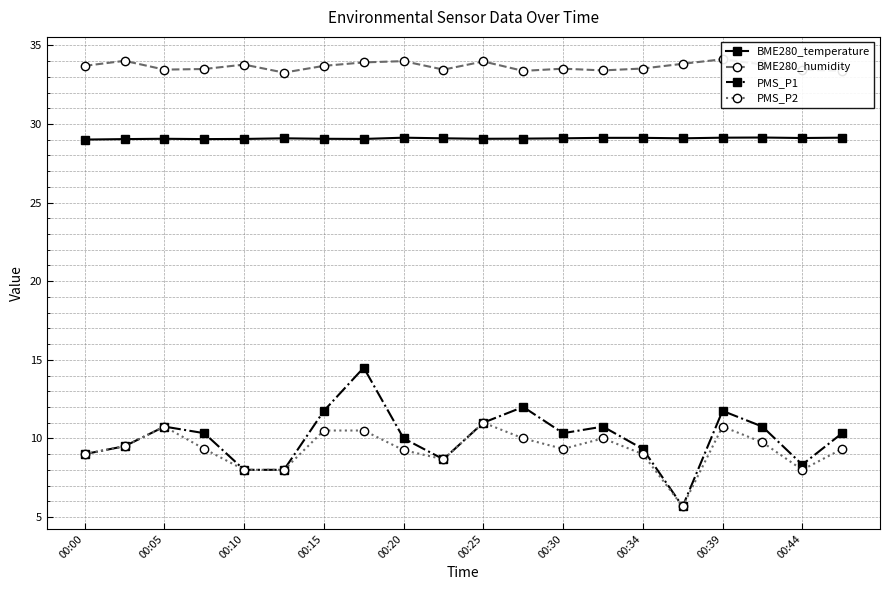

Reading left to right, list all the values displayed in this chart.

BME280_temperature: 29.0	29.0	29.1	29.0	29.1	29.1	29.1	29.1	29.1	29.1	29.1	29.1	29.1	29.1	29.1	29.1	29.1	29.1	29.1	29.1
BME280_humidity: 33.7	34.0	33.5	33.5	33.8	33.3	33.7	33.9	34.0	33.5	34.0	33.4	33.5	33.4	33.5	33.8	34.1	33.8	33.5	33.4
PMS_P1: 9.0	9.5	10.8	10.3	8.0	8.0	11.8	14.5	10.0	8.7	11.0	12.0	10.3	10.8	9.3	5.7	11.8	10.8	8.3	10.3
PMS_P2: 9.0	9.5	10.8	9.3	8.0	8.0	10.5	10.5	9.2	8.7	11.0	10.0	9.3	10.0	9.0	5.7	10.8	9.8	8.0	9.3